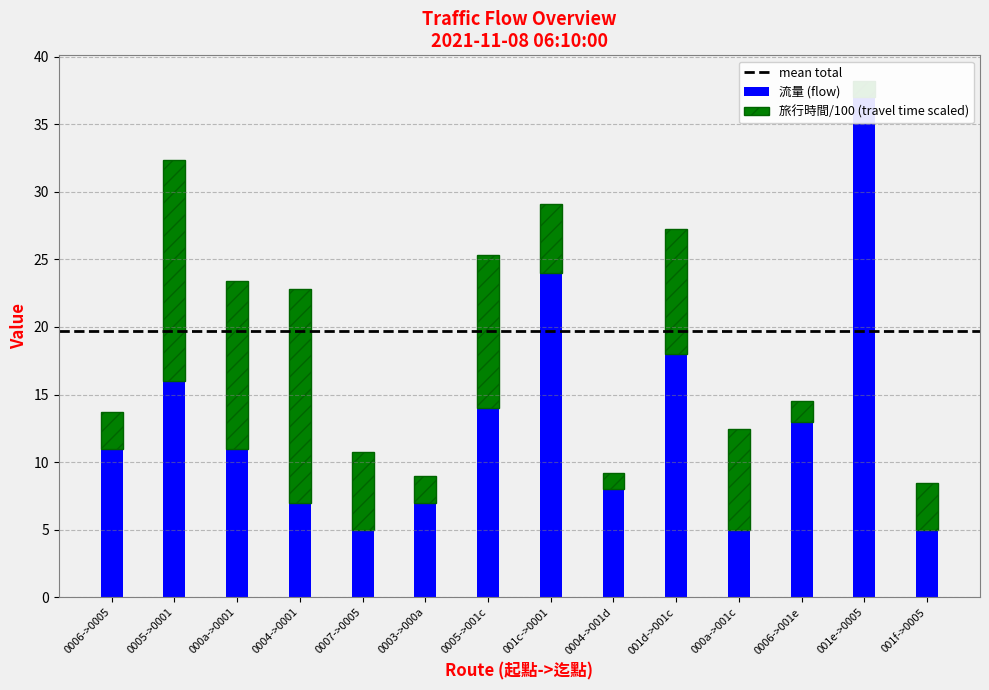

How many values in the 旅行時間 series are below 5?

6